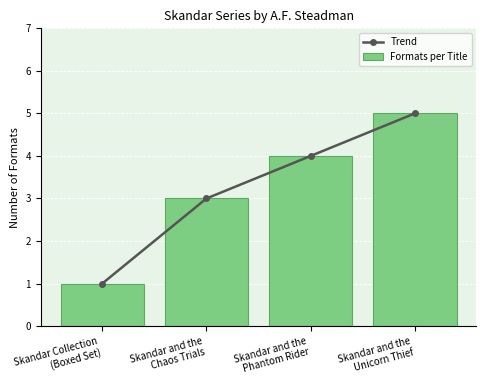

How many groups of bars are there?

4